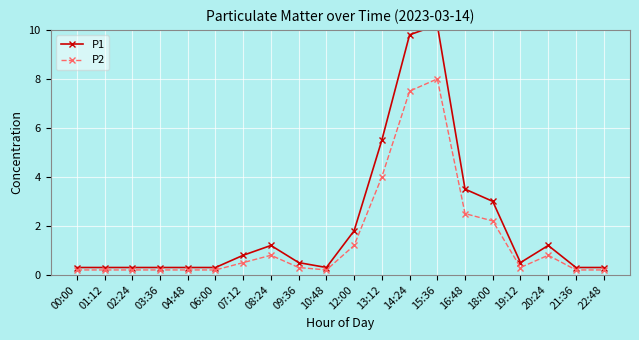

What are all the series names shown in the legend?

P1, P2